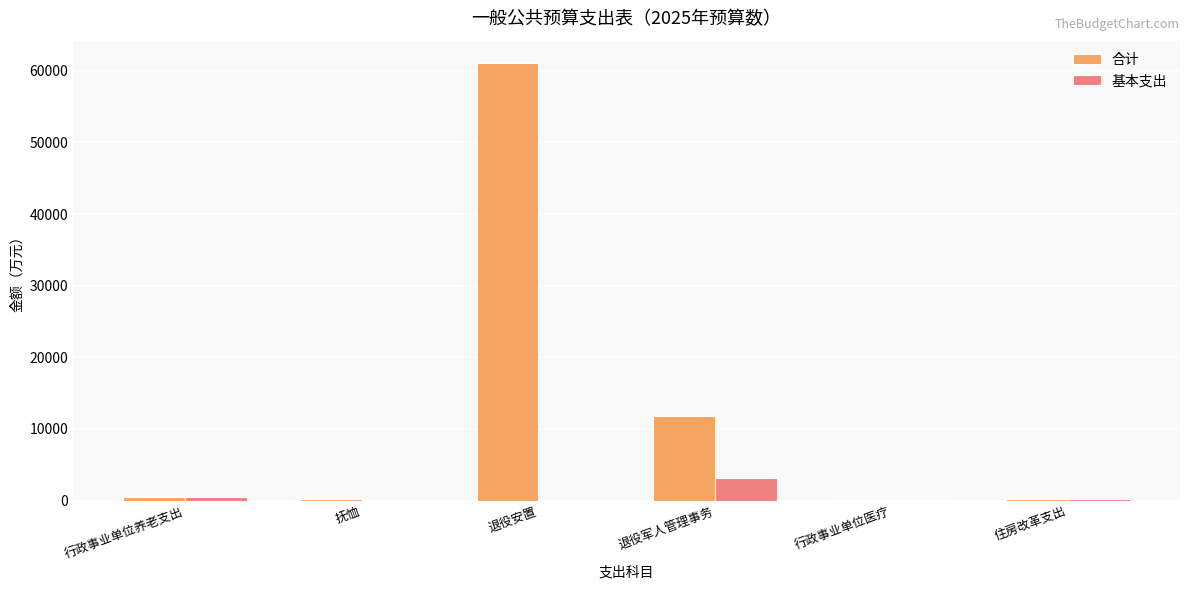

Which series has the largest range (max minus min)?

合计